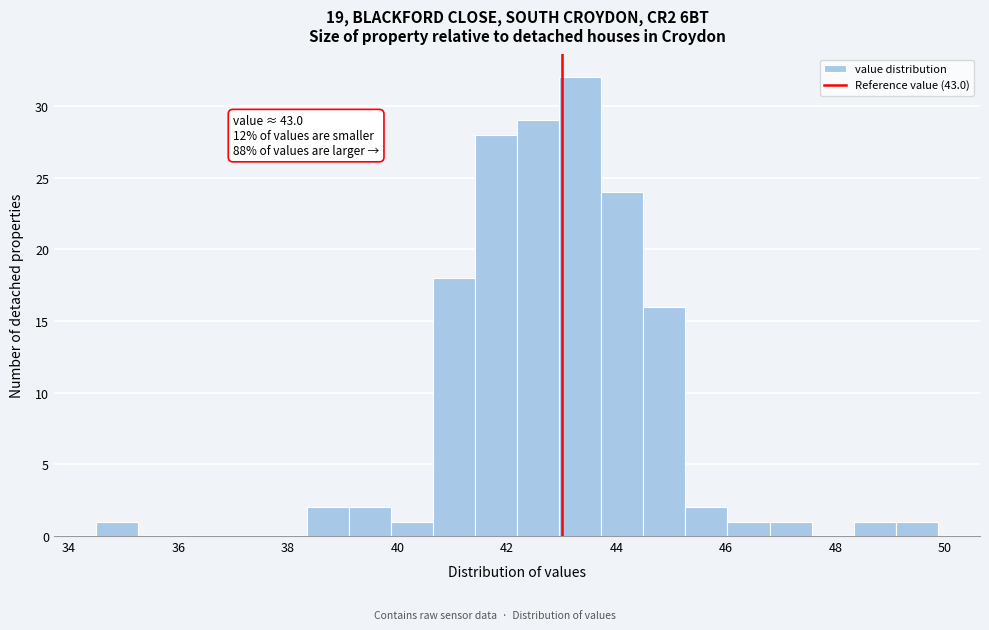

Around what value on the x-axis is the tallest bar? Give the approximate position of its centre, as read against the axis.

43.4